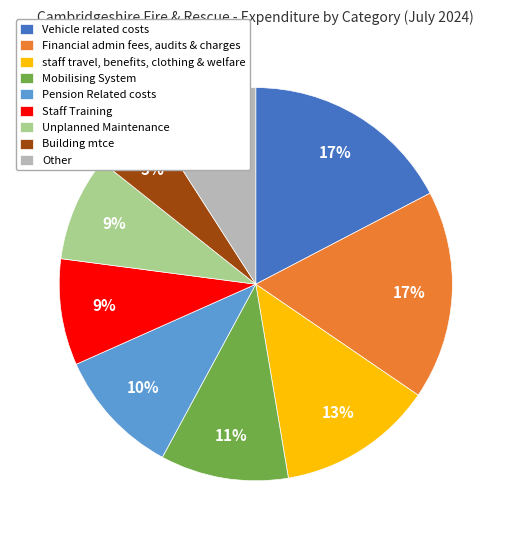

The Financial admin fees, audits & charges slice represents 17% of the pie. True or false?

True